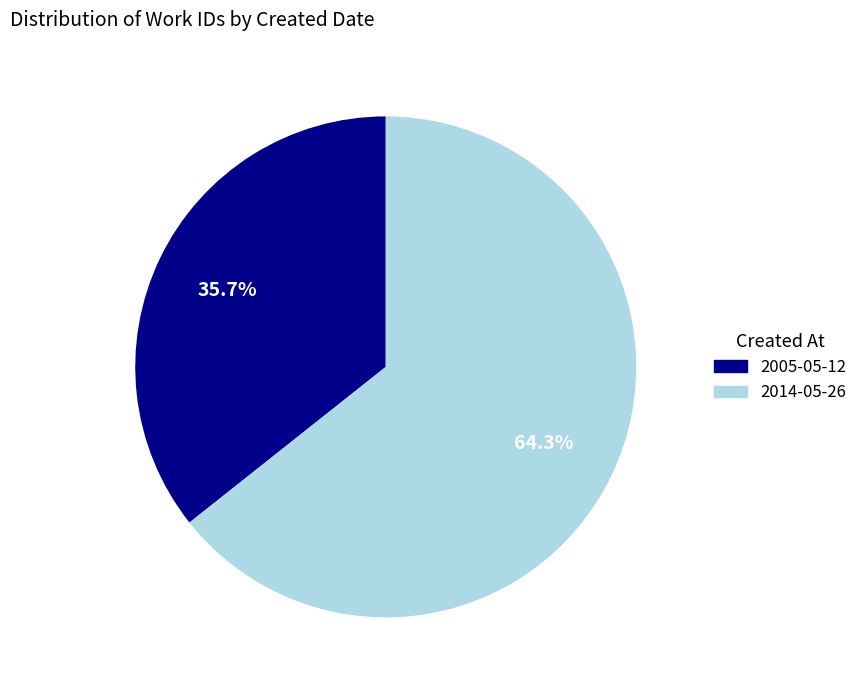

To the nearest percent, what portion does 2014-05-26 represent?

64%